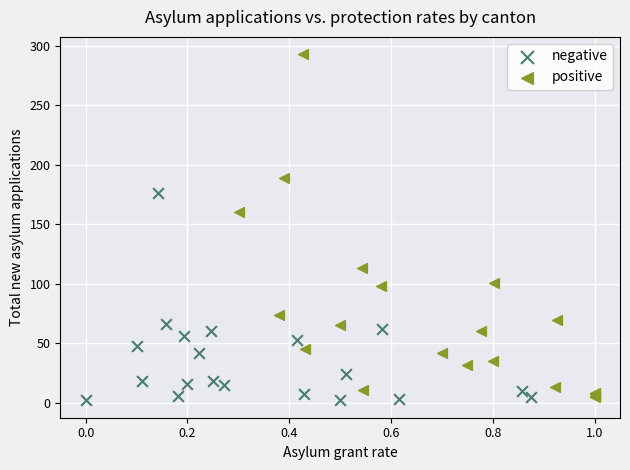

What are all the series names shown in the legend?

negative, positive